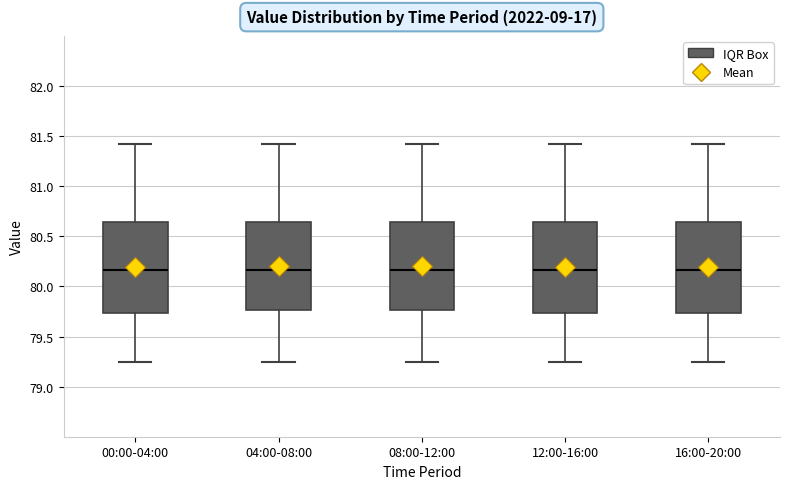

Reading left to right, transcribe this box plot: for each box, give where its median line is, the range the box spans, and where its two whiskers end, as read against the y-axis. The values are not printed on the chart, so give them approximately, as read against the axis.

00:00-04:00: median 80.15, box 79.75 to 80.65, whiskers 79.25 to 81.40
04:00-08:00: median 80.15, box 79.75 to 80.65, whiskers 79.25 to 81.40
08:00-12:00: median 80.15, box 79.75 to 80.65, whiskers 79.25 to 81.40
12:00-16:00: median 80.15, box 79.75 to 80.65, whiskers 79.25 to 81.40
16:00-20:00: median 80.15, box 79.75 to 80.65, whiskers 79.25 to 81.40